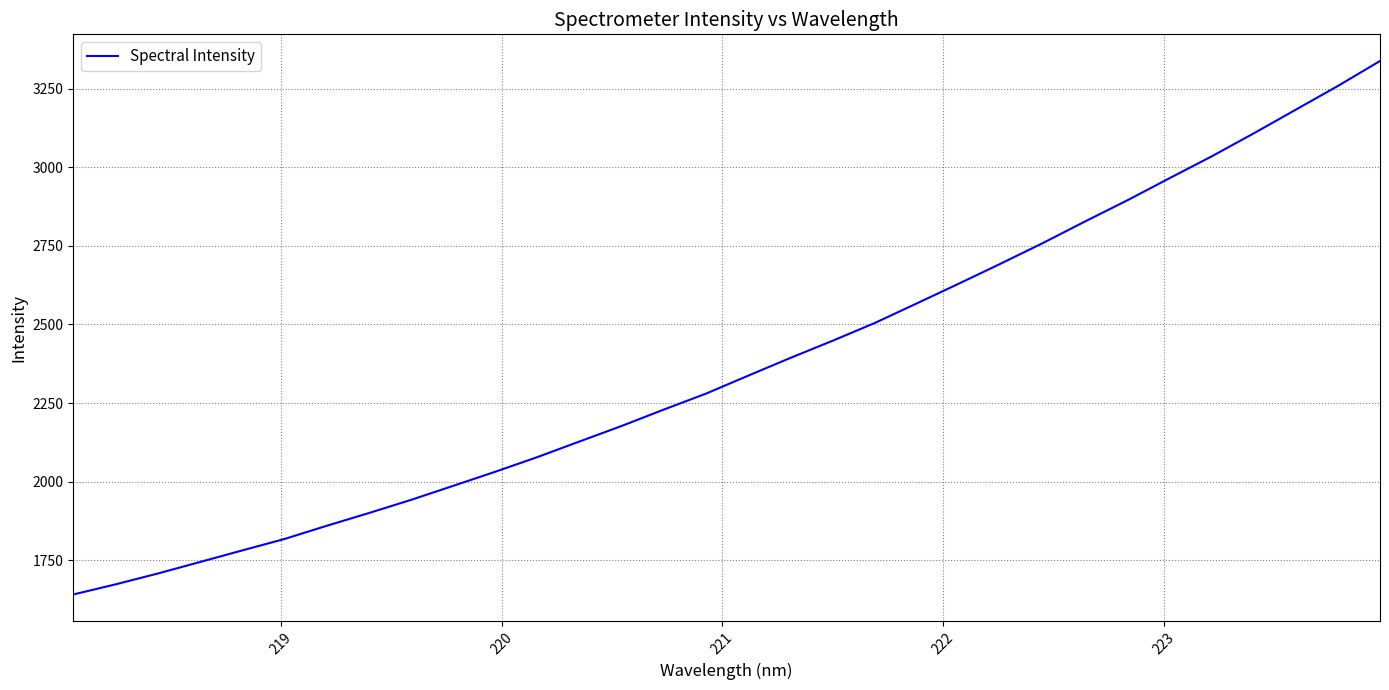

What is the greatest value displayed?

3337.5